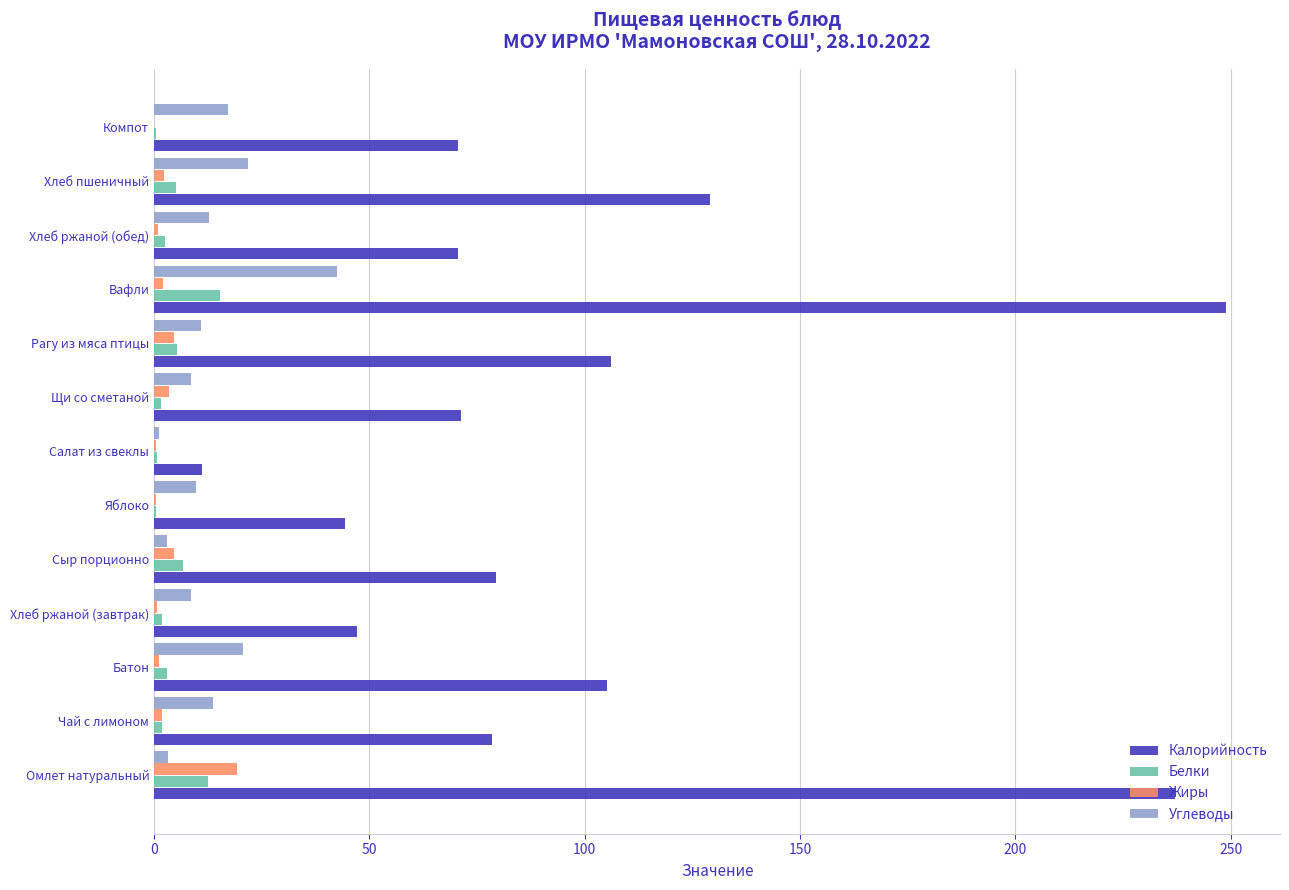

The value of Углеводы at Щи со сметаной is 8.5. True or false?

True